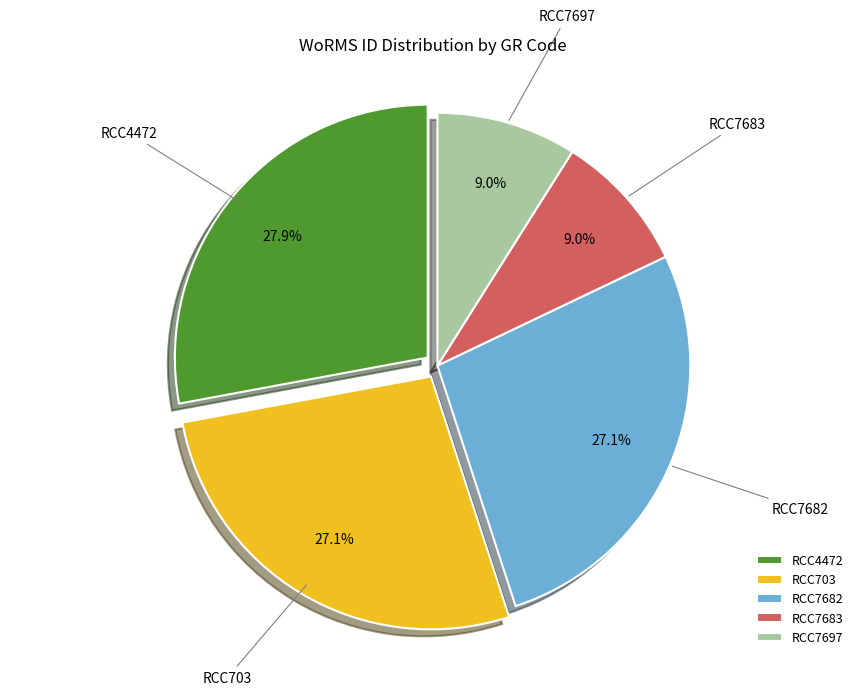

Which has a higher value, RCC4472 or RCC7682?

RCC4472